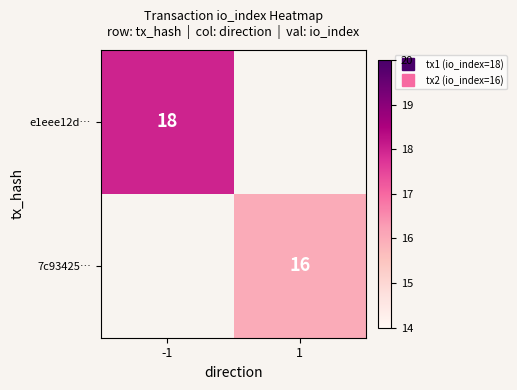

What is the greatest value displayed?

18.0